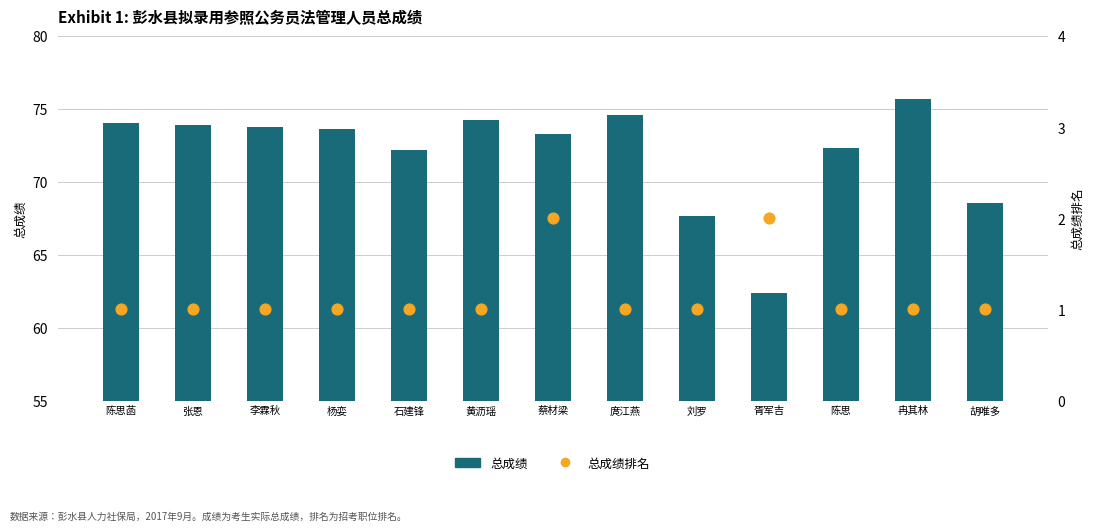

Which series contains the lowest Y value?

总成绩排名